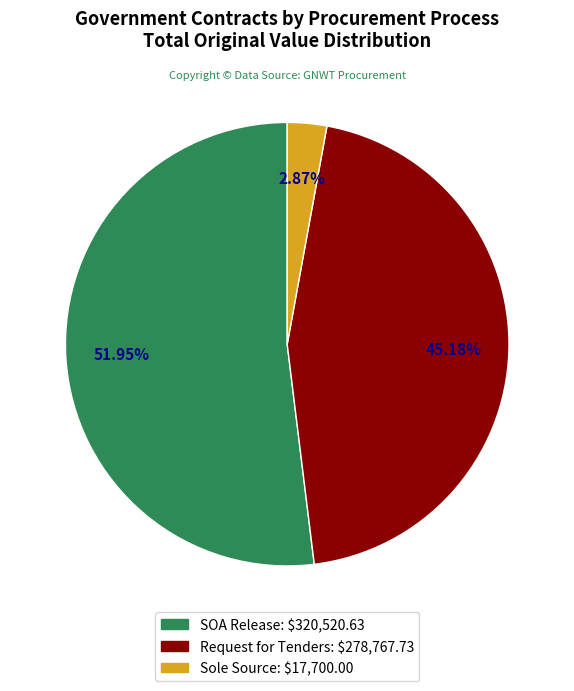

Is there any slice that represents more than half of the pie?

Yes